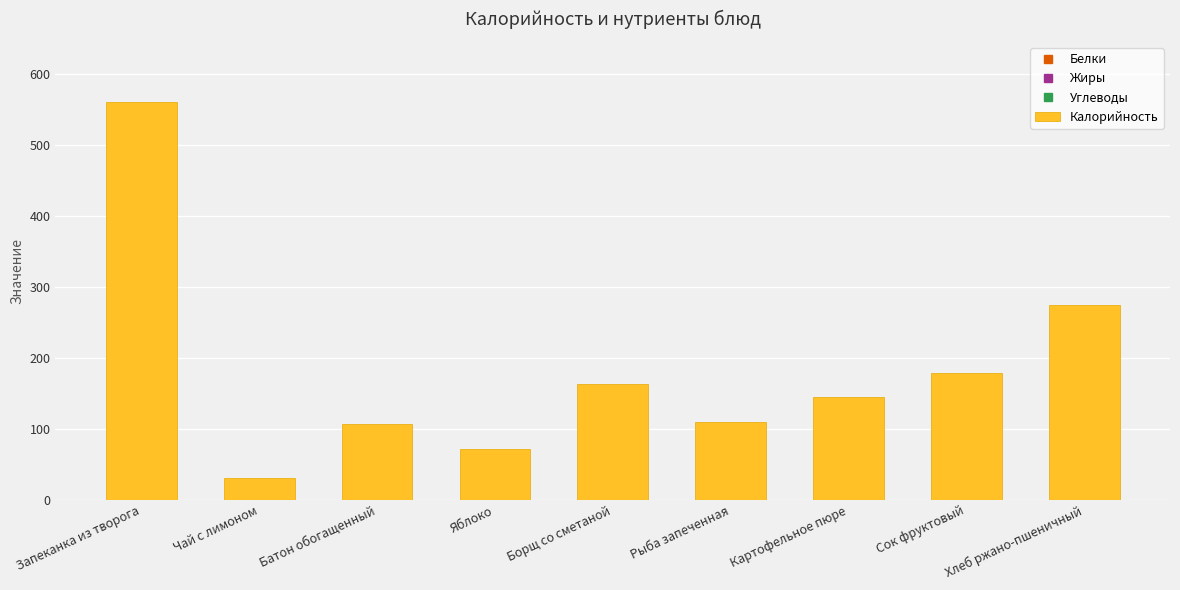

What is the difference between the second highest and second lowest values?

204